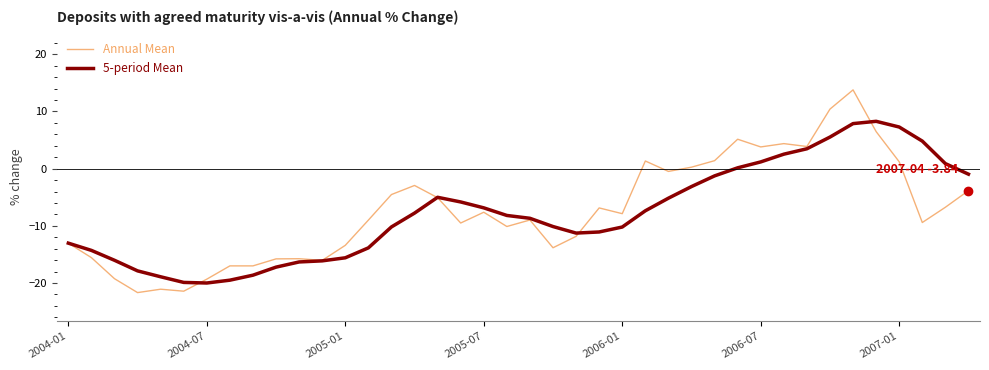

Which series has the largest range (max minus min)?

Annual Mean